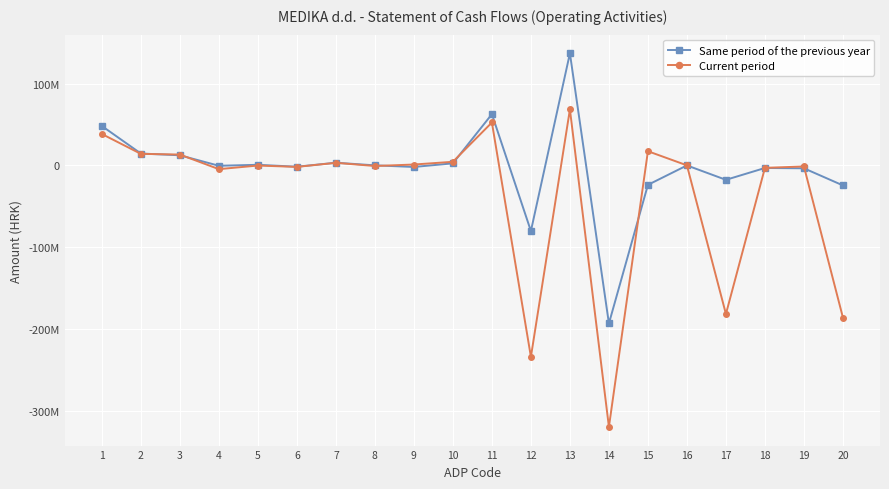

How many intersections are there between Same period of the previous year and Current period?

8